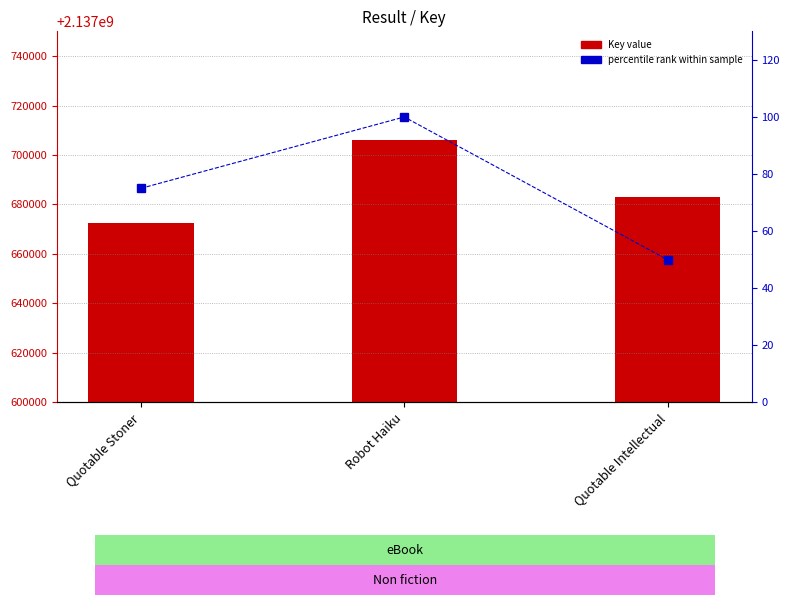

Where is percentile rank within sample nearest to the value 75?

Quotable Stoner